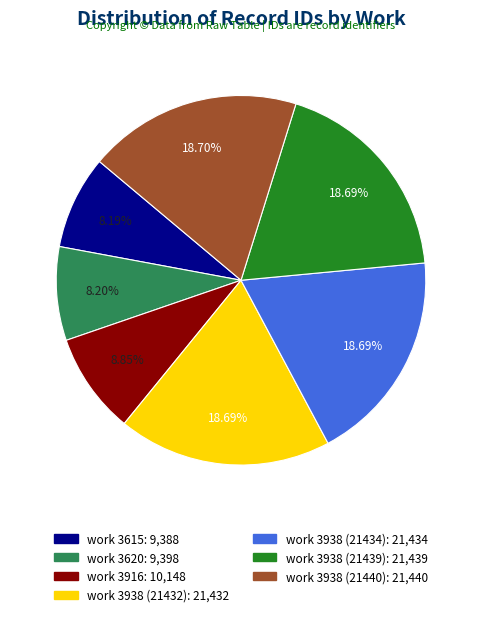

What percentage is the work 3615 slice, to the nearest percent?

8%